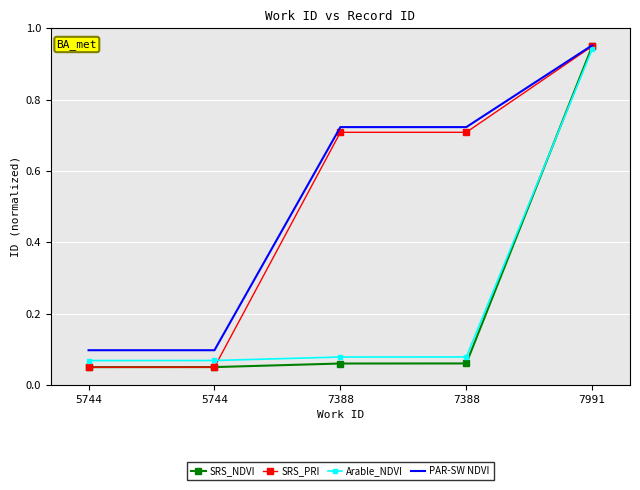

True or false: SRS_PRI and PAR-SW NDVI intersect in this chart.

False